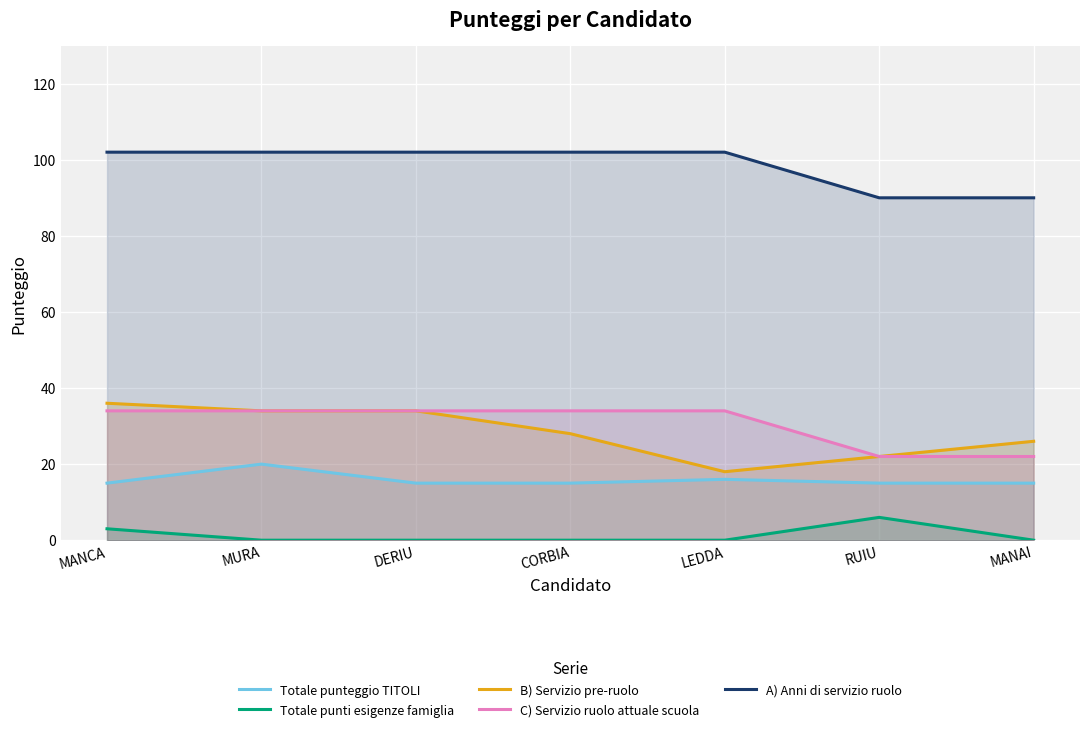

What is the difference between the highest and lowest values at LEDDA?

102